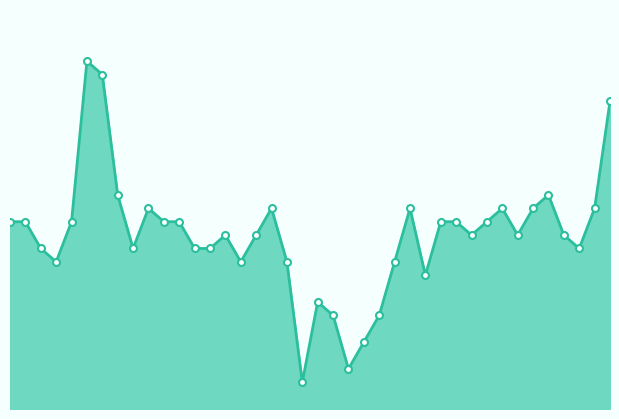

How many lines are shown in the chart?

1